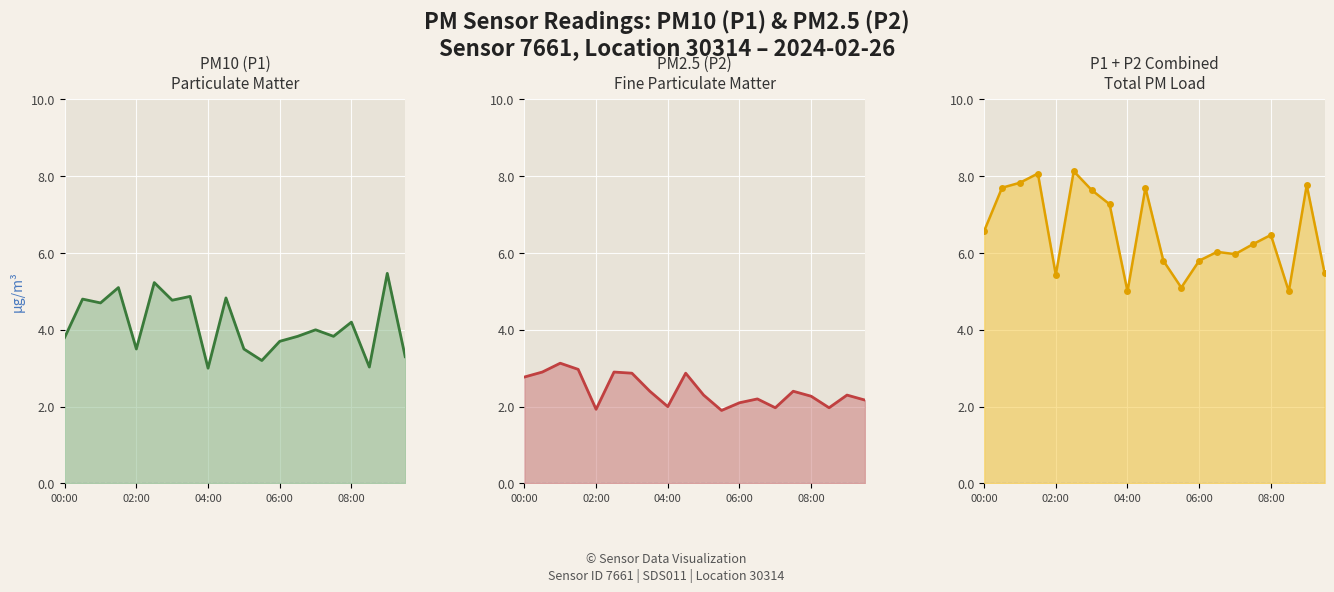

At which label is P1 + P2 Combined Total PM Load line closest to 6?

13